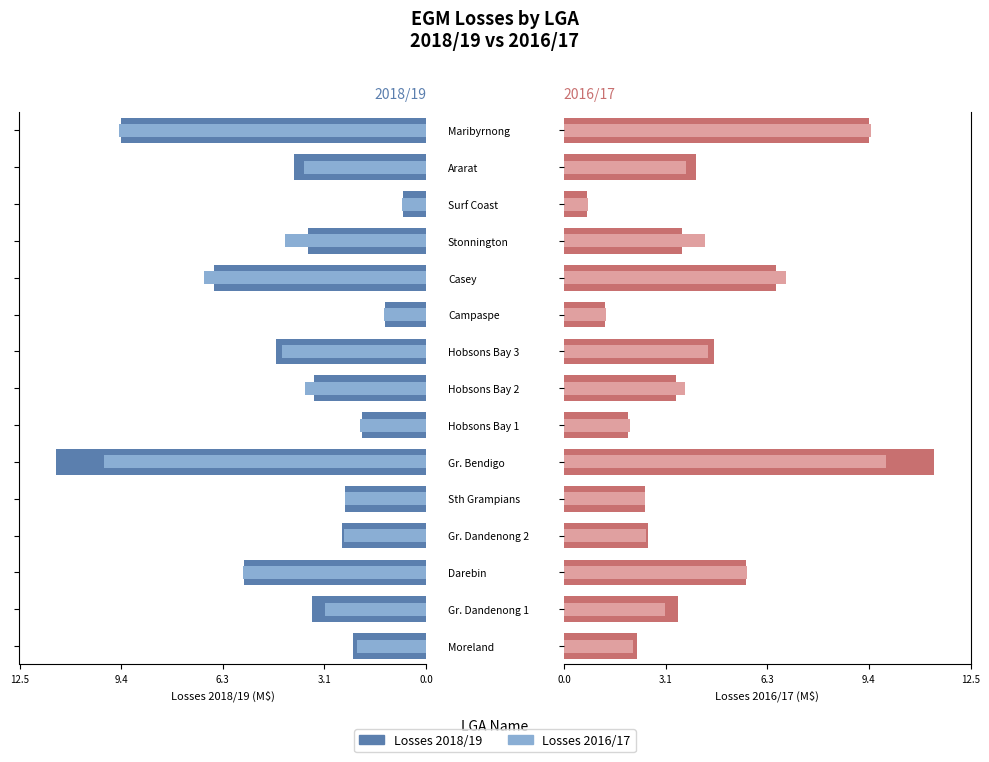

What is the sum of the Losses 2016/17 (right) values at Gr. Bendigo and Hobsons Bay 1?

12.0